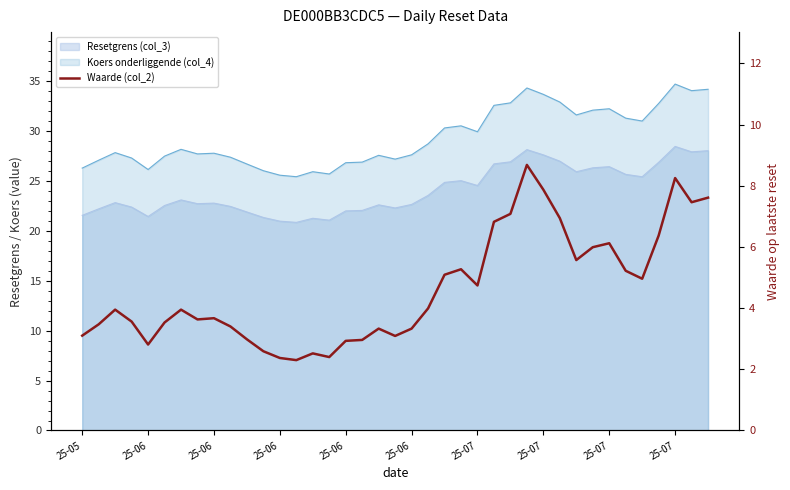

True or false: the data has more than 1 interior local peaks.

True